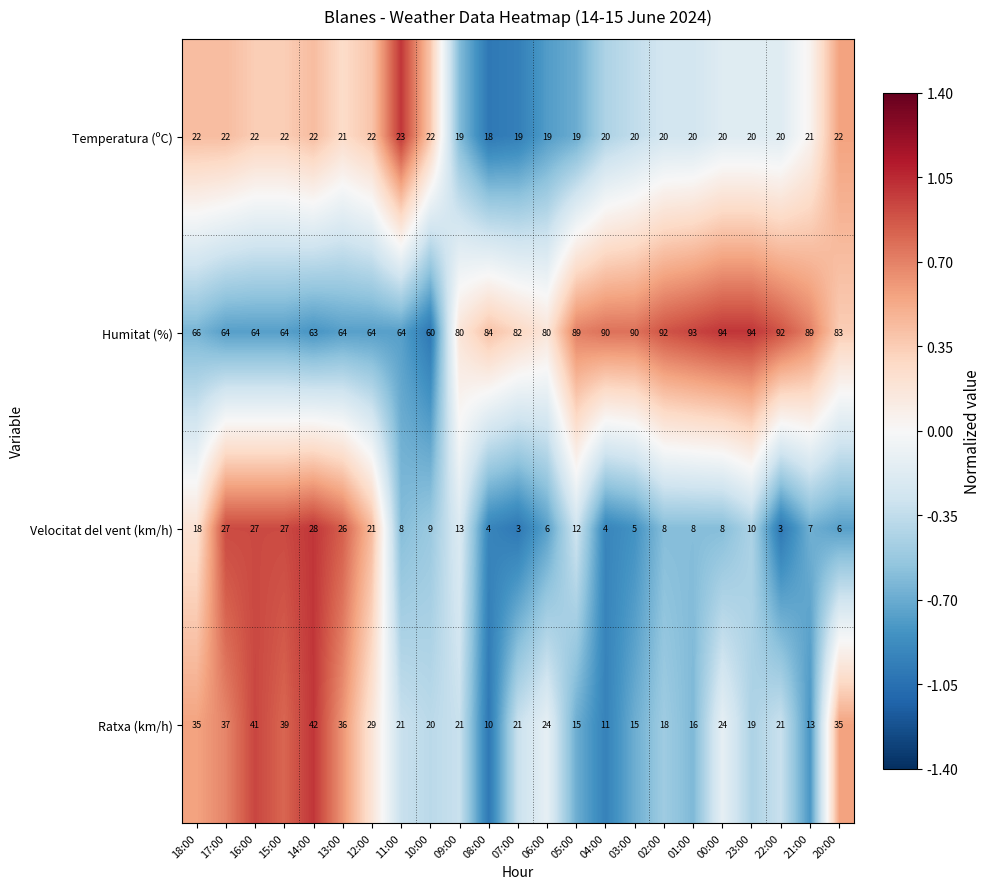

The Ratxa (km/h) series shows 21 at 20:00. True or false?

False